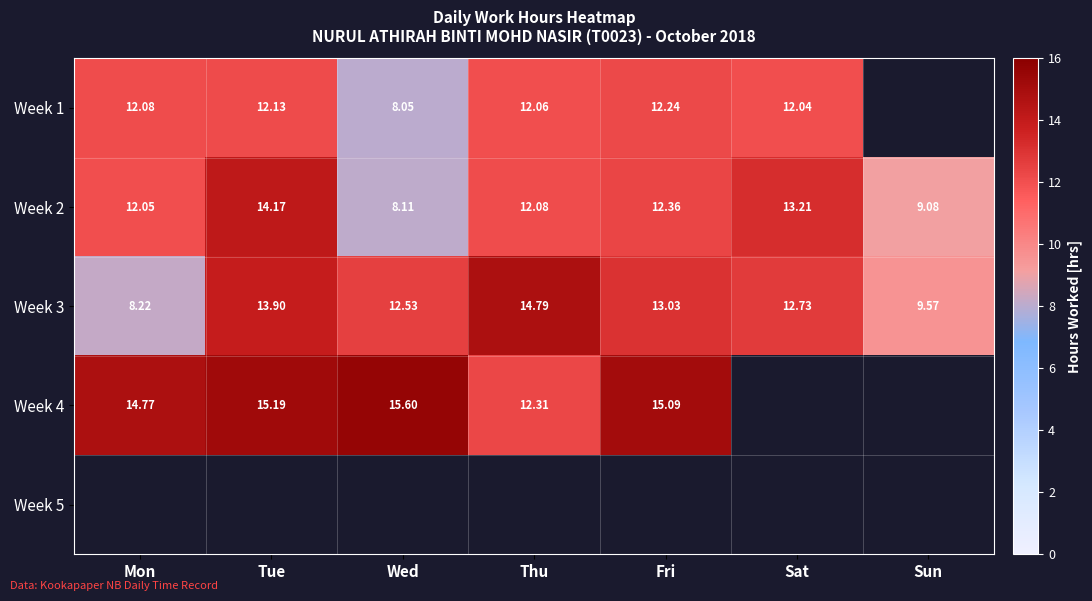

How many values in the Week 2 series exceed 12?

5